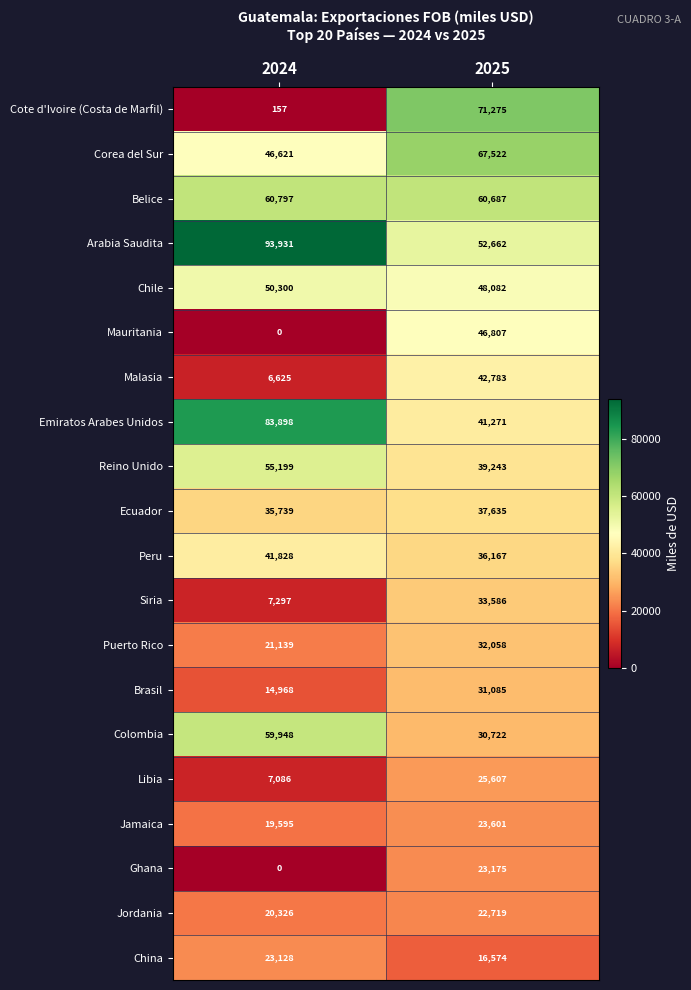

Which label corresponds to the smallest value in the chart?

2024